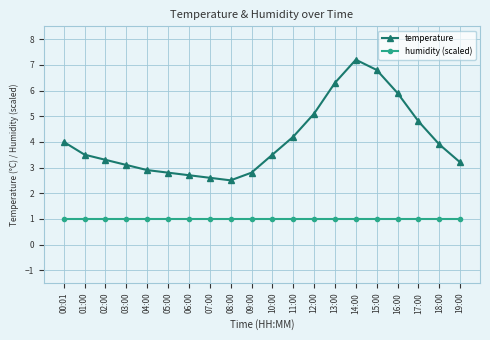

The value of temperature at 10:00 is 3.5. True or false?

True